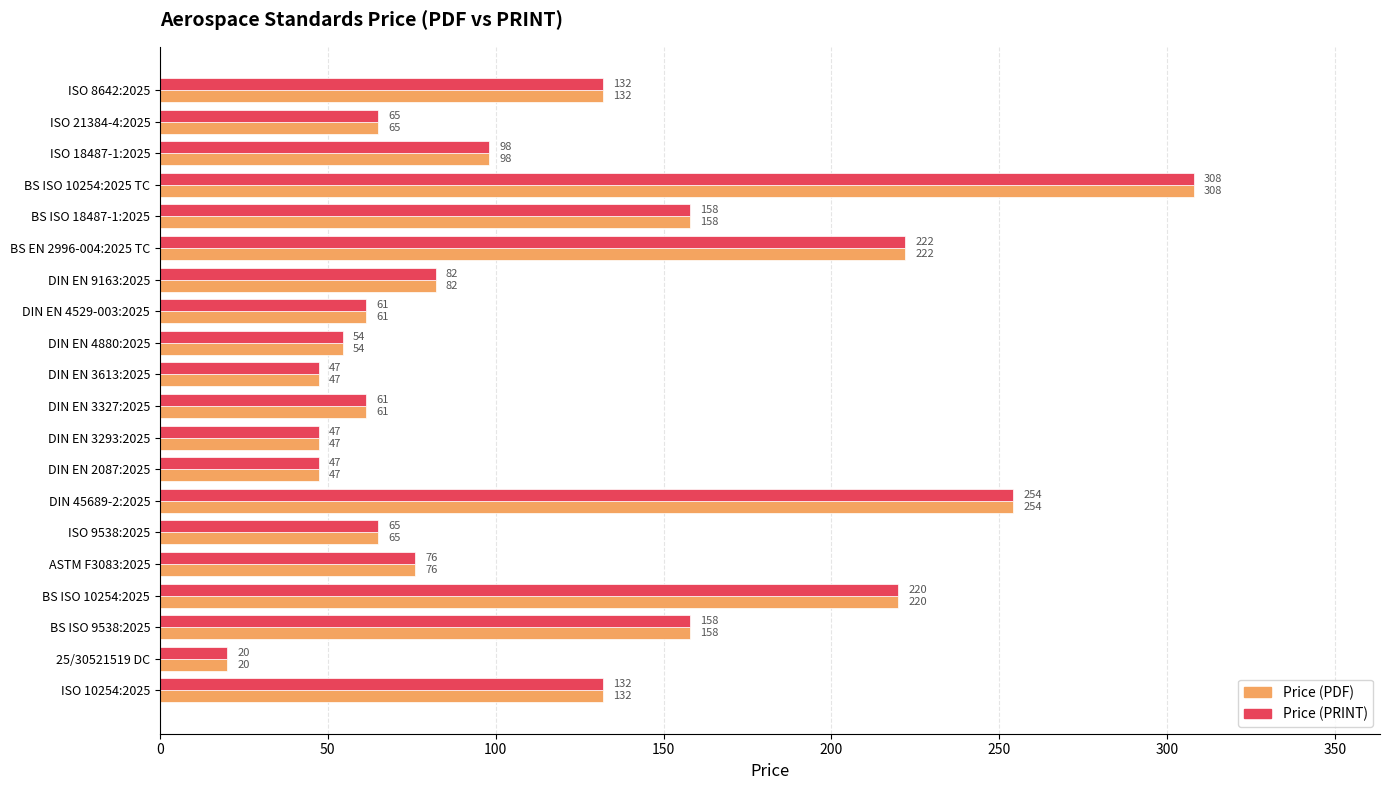

Is the value of Price (PDF) at DIN EN 3613:2025 greater than the value of Price (PRINT) at ISO 10254:2025?

No